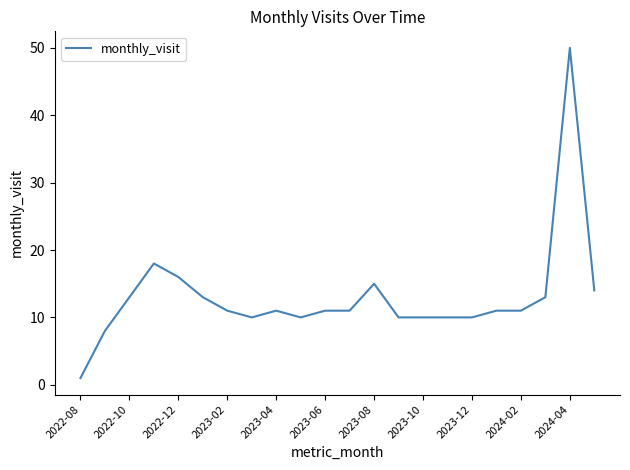

What is the maximum value shown in the chart?

50